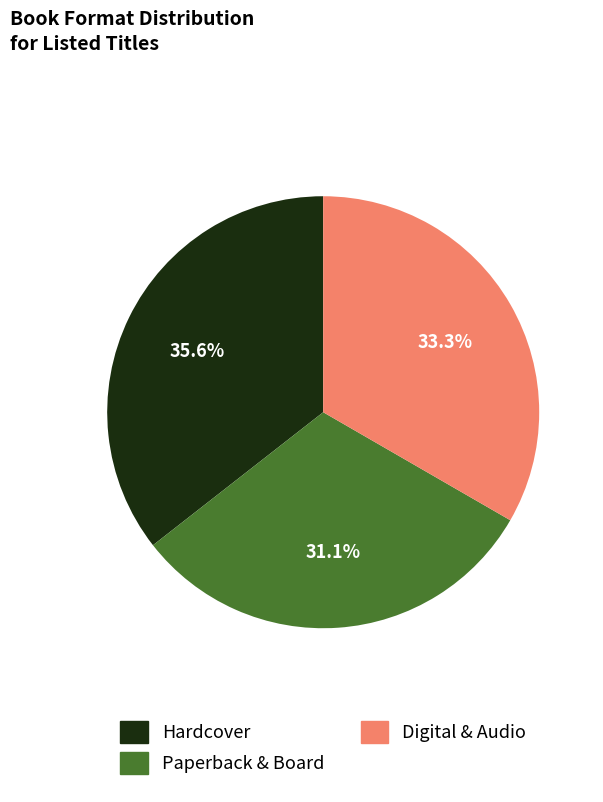

Does any single category account for the majority?

No